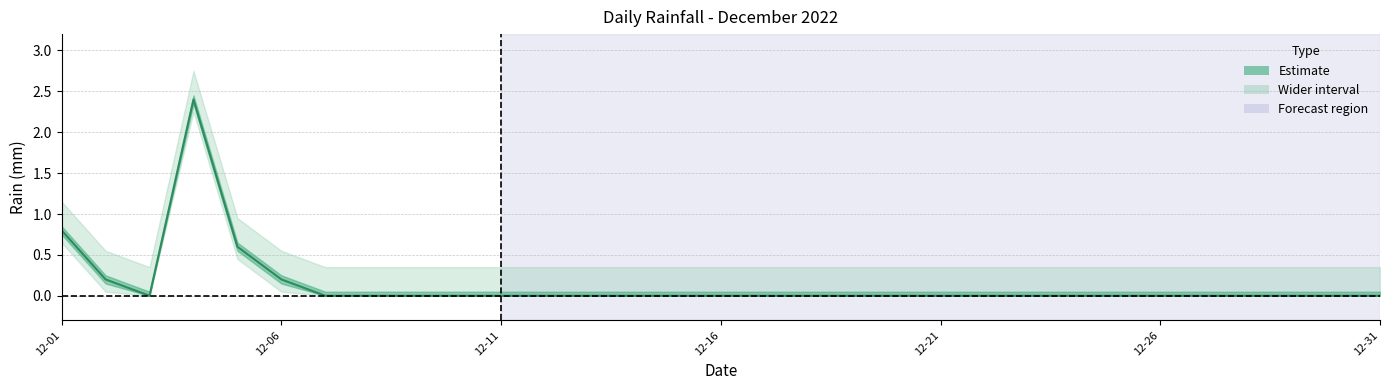

Reading left to right, transcribe all the data shown in this chart.

0.8	0.2	0.0	2.4	0.6	0.2	0.0	0.0	0.0	0.0	0.0	0.0	0.0	0.0	0.0	0.0	0.0	0.0	0.0	0.0	0.0	0.0	0.0	0.0	0.0	0.0	0.0	0.0	0.0	0.0	0.0